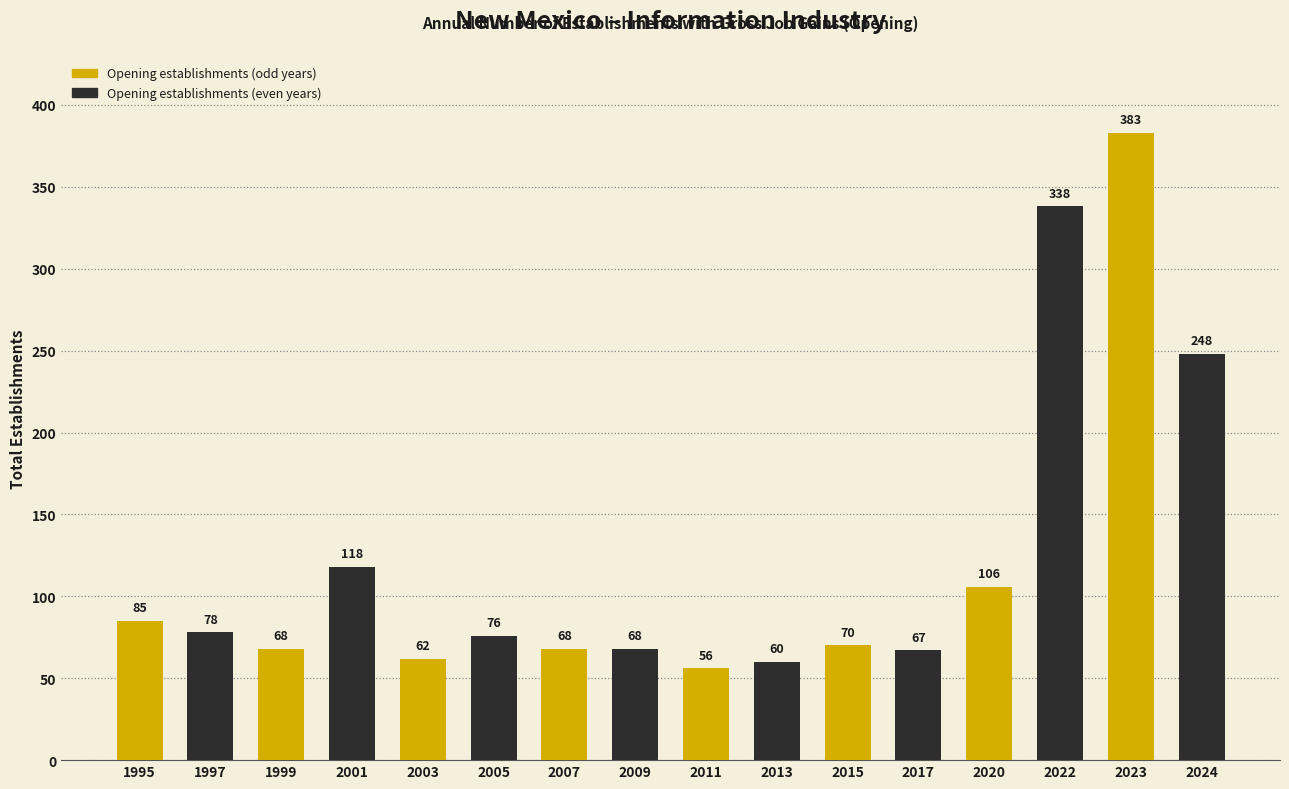

Does the chart contain stacked bars?

No